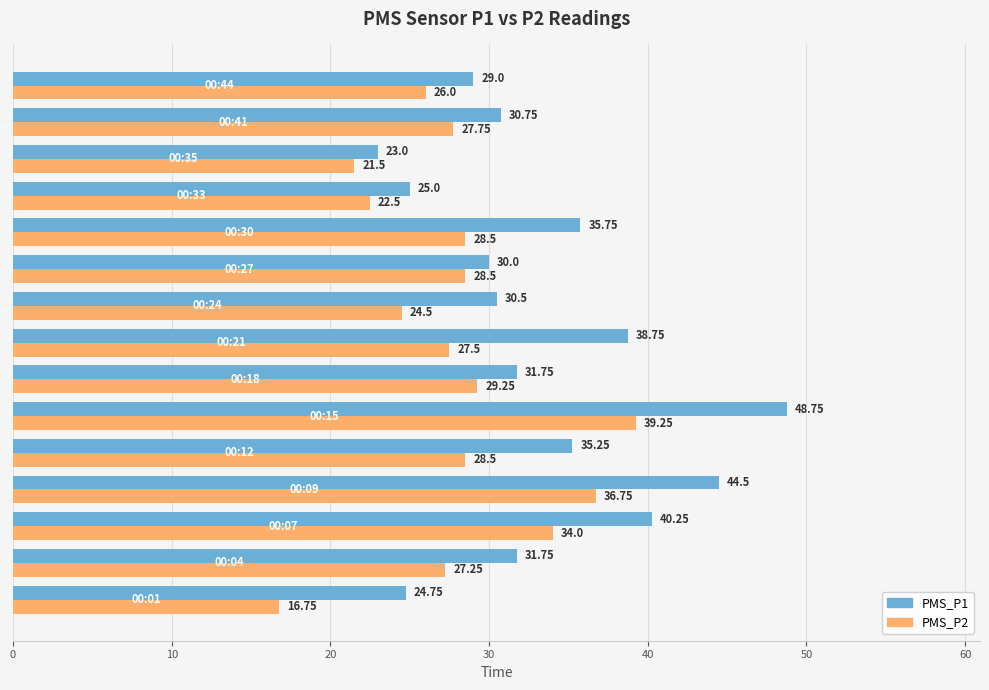

Rank the series by their maximum value, from highest to lowest.

PMS_P1, PMS_P2